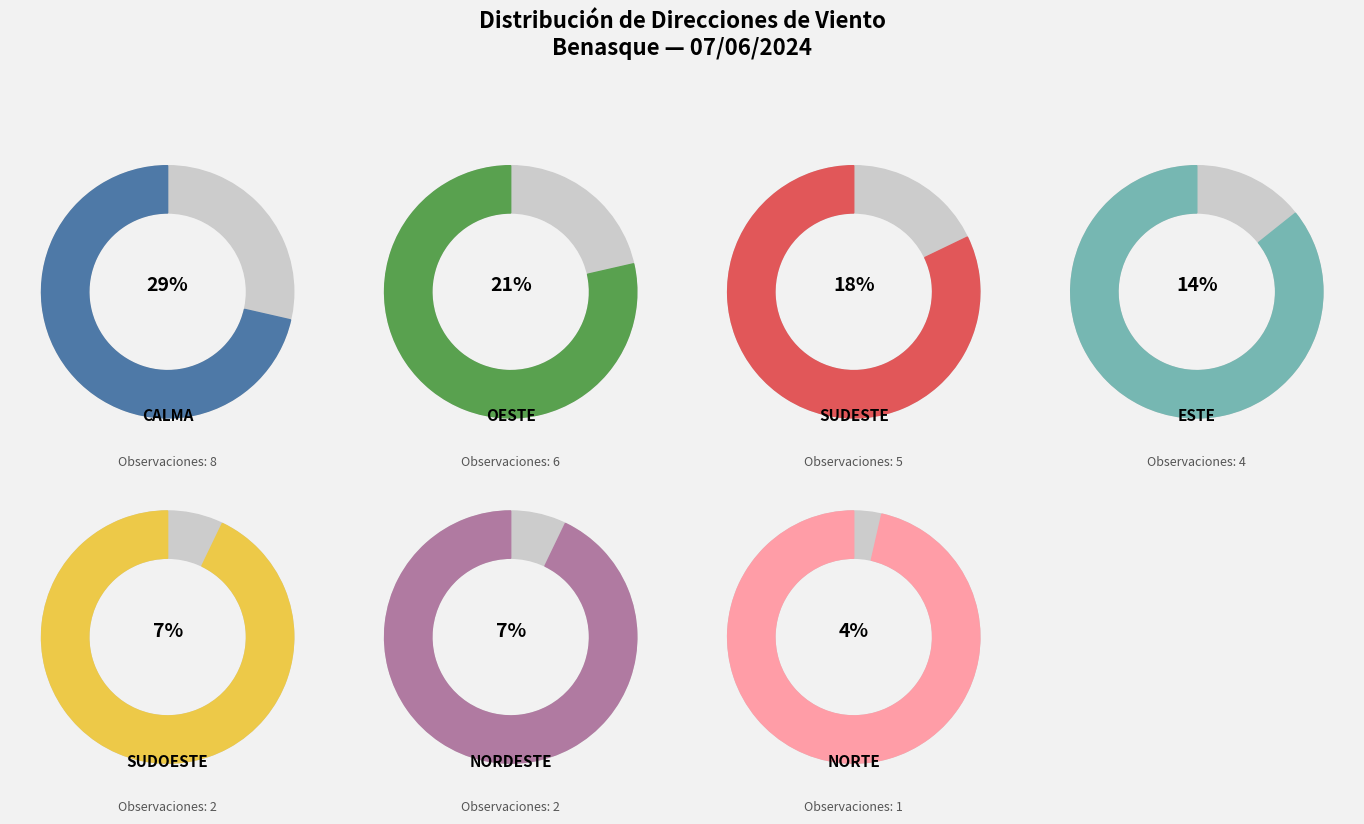

Does any single category account for the majority?

No